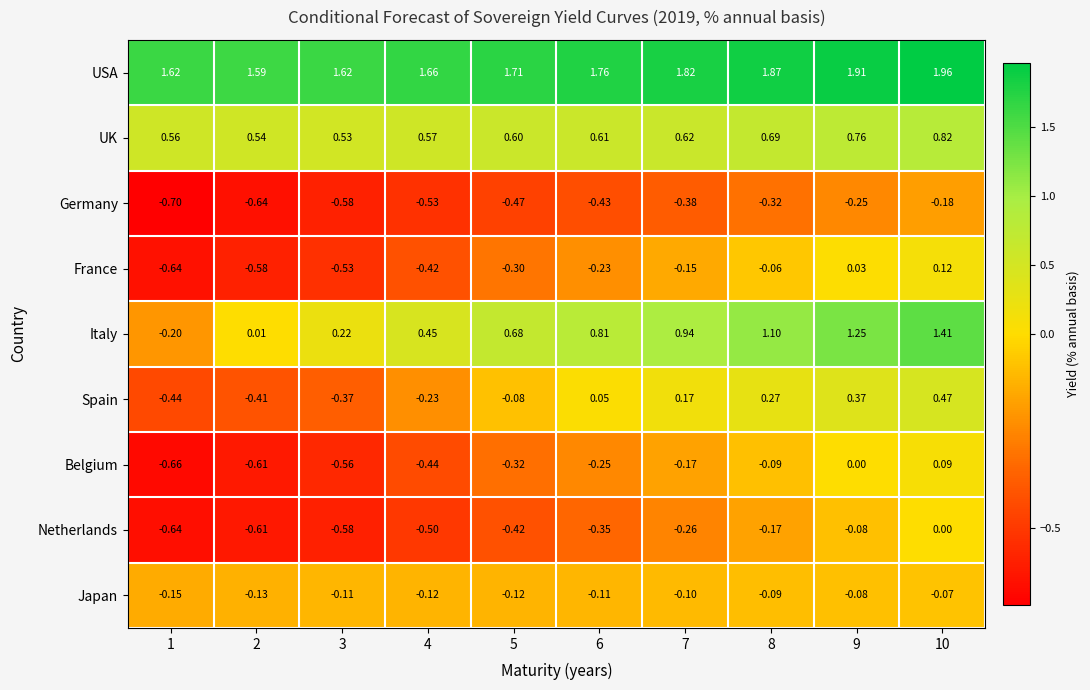

Is the value of UK at 4 greater than the value of Italy at 9?

No